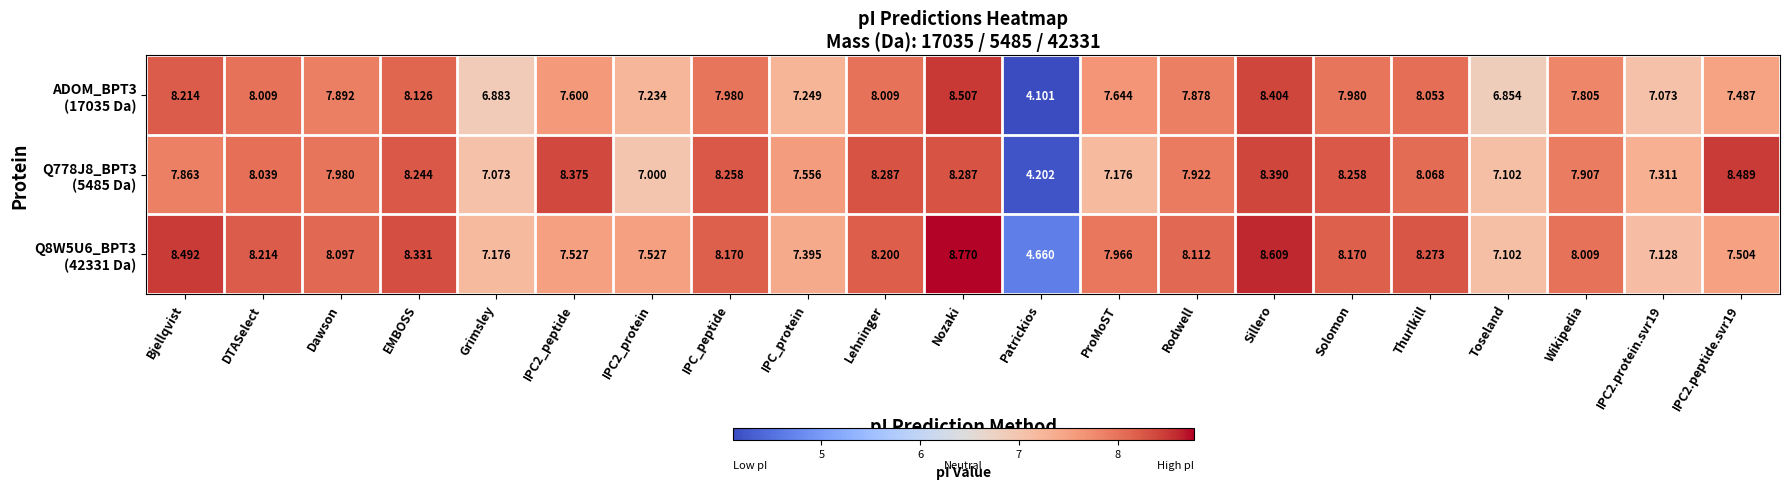

Which category has the highest value across all series?

Nozaki